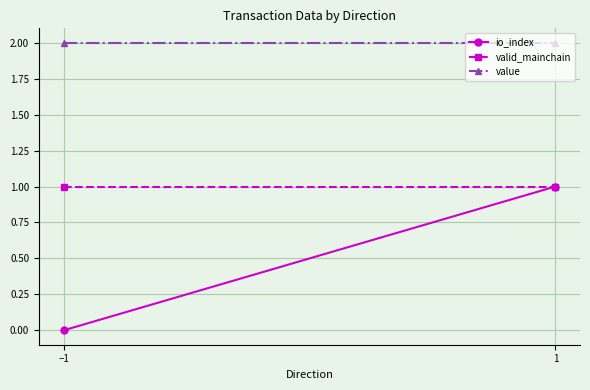

What position from the right is −1?

2